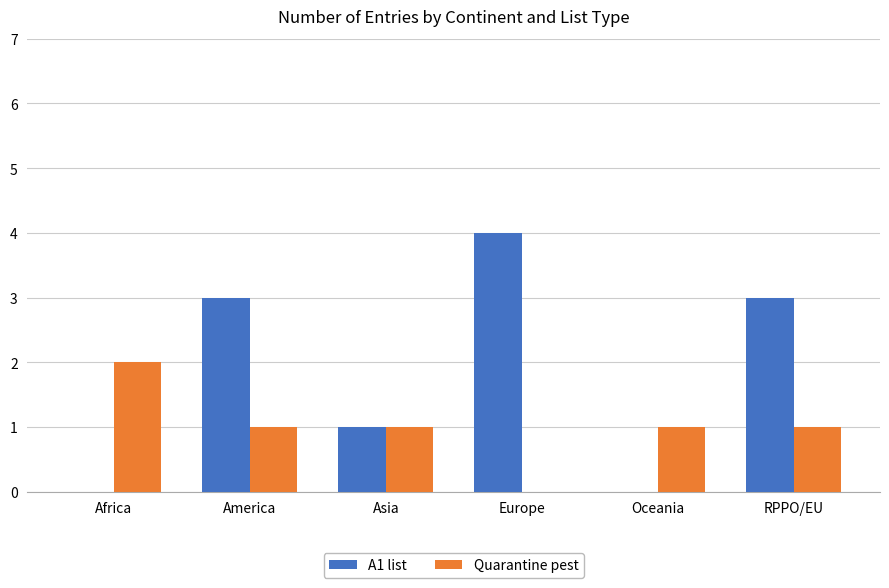

The value of A1 list at Africa is 0. True or false?

True